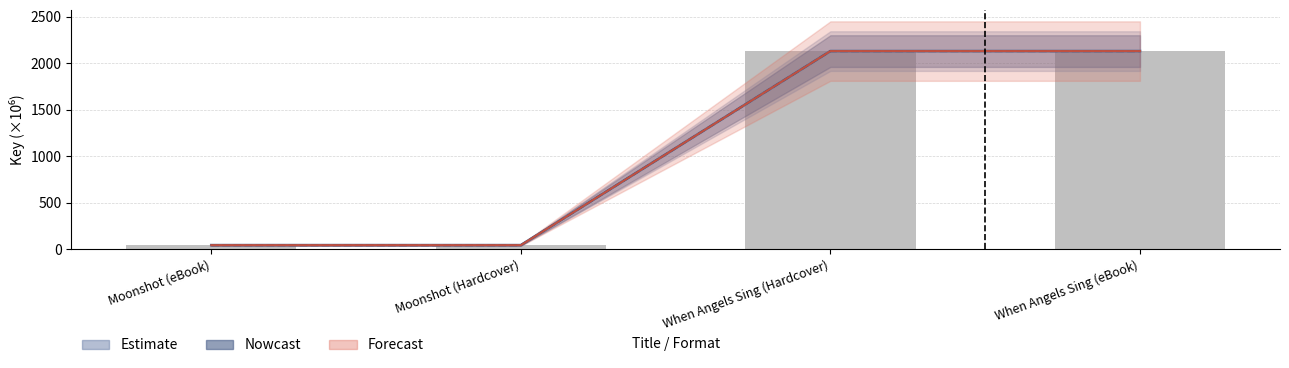

At which label is Estimate closest to 1086?

Moonshot (eBook)